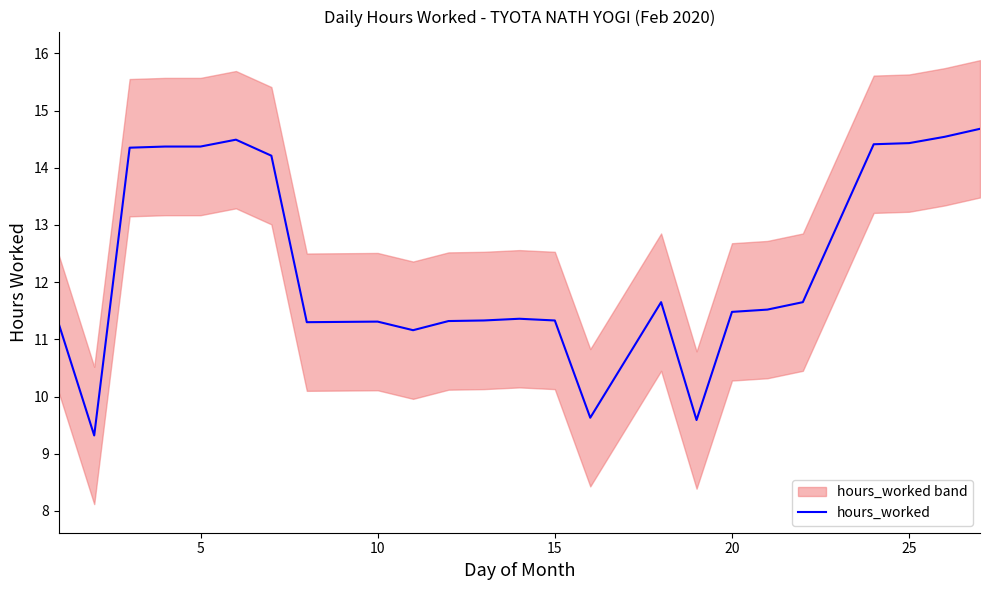

Is it true that hours_worked equals 11.3 at 10?

True